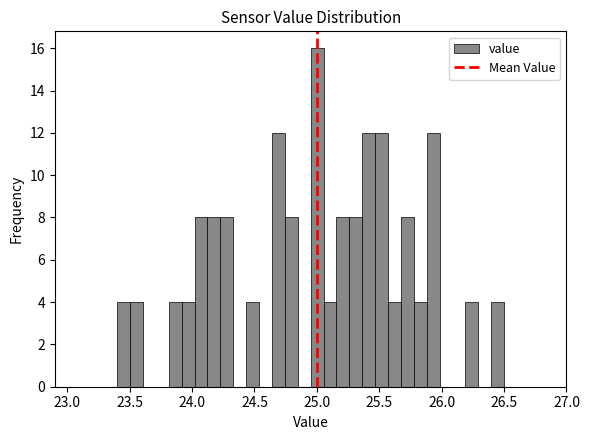

Around what value on the x-axis is the tallest bar? Give the approximate position of its centre, as read against the axis.

25.00